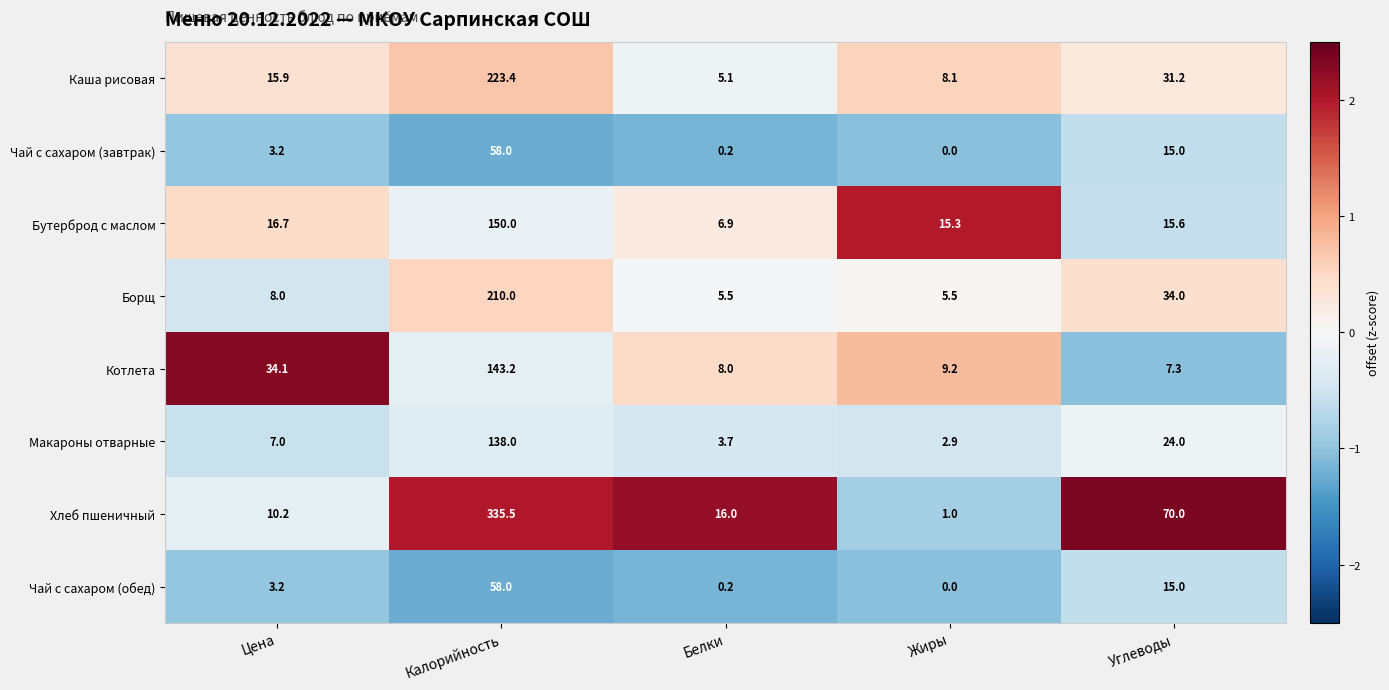

Which series has the largest total across all categories?

Хлеб пшеничный